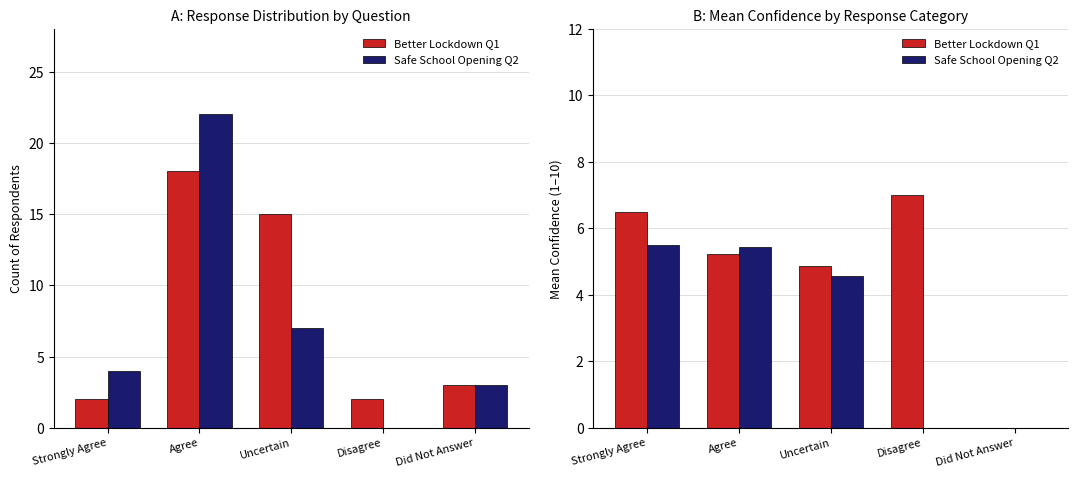

Which series has the largest range (max minus min)?

Better Lockdown Q1